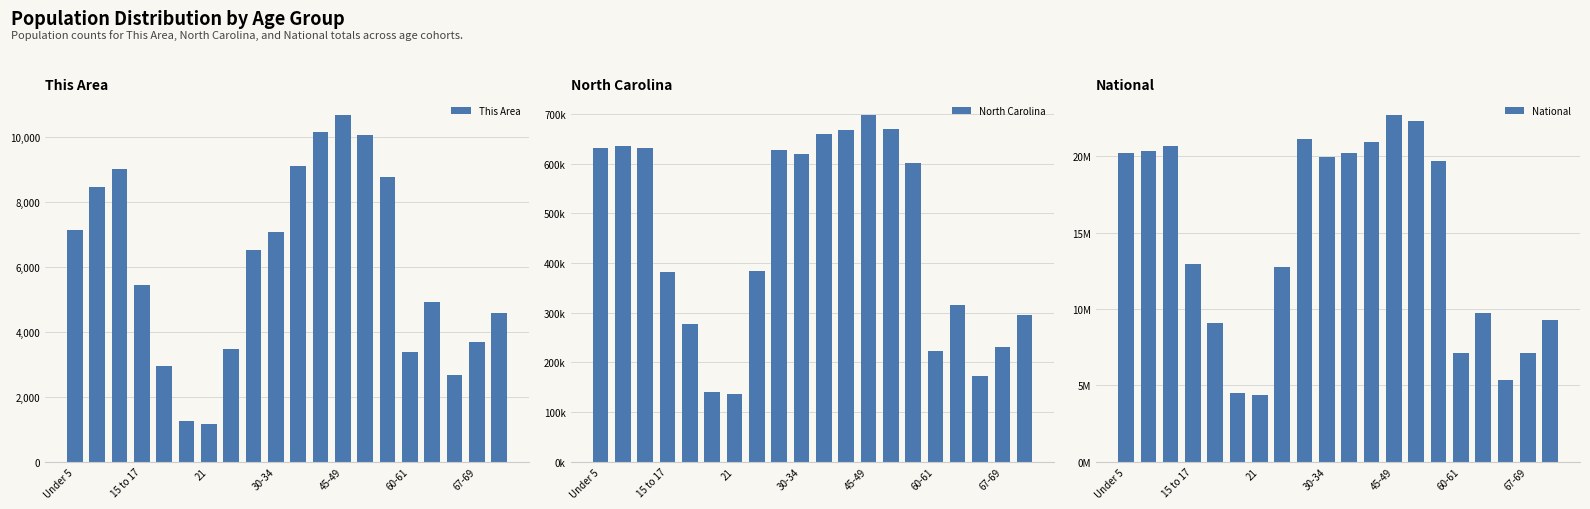

What is the sum of all North Carolina values?

8999.0